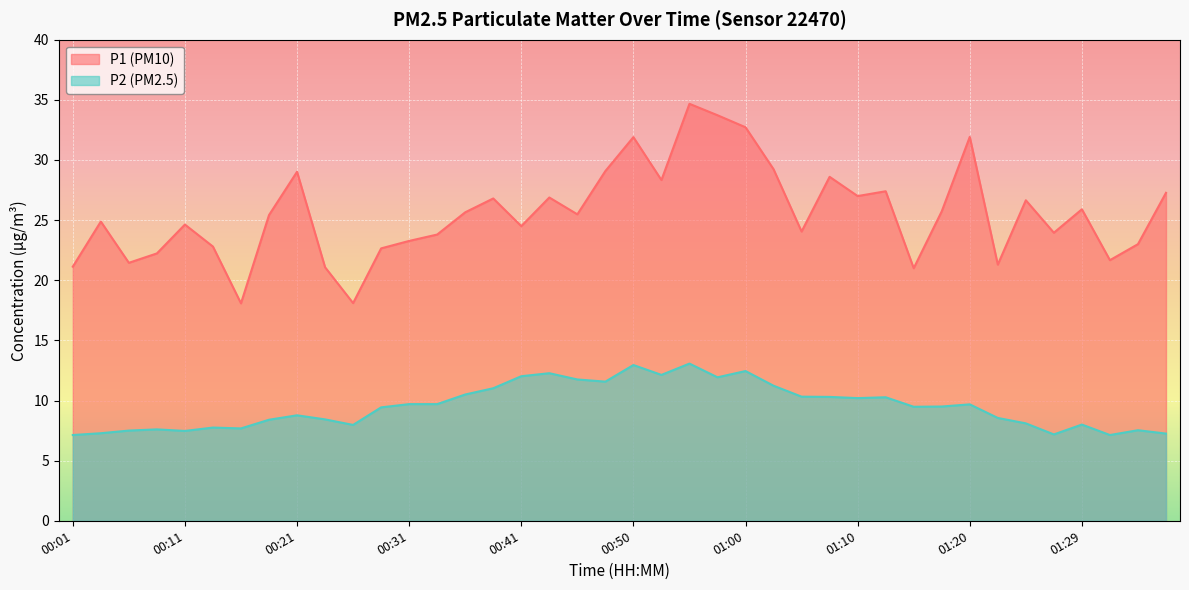

What is the maximum value shown in the chart?

34.7